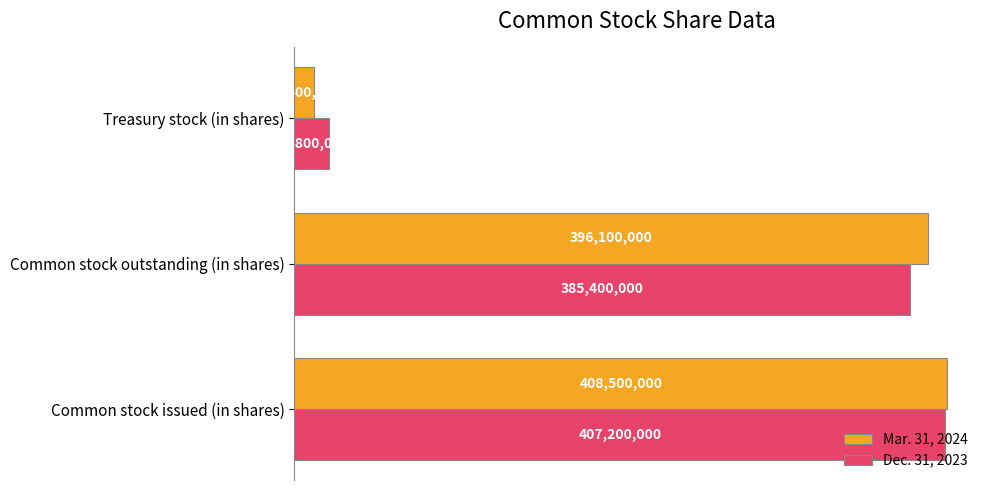

Rank the categories by Dec. 31, 2023 value from lowest to highest.

Treasury stock (in shares), Common stock outstanding (in shares), Common stock issued (in shares)